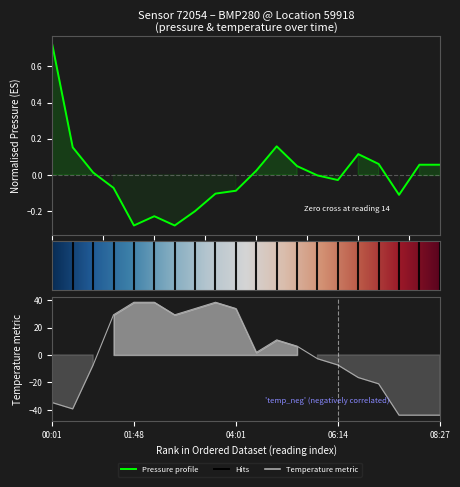

Is it true that temperature equals 29.3 at 01:21?

True